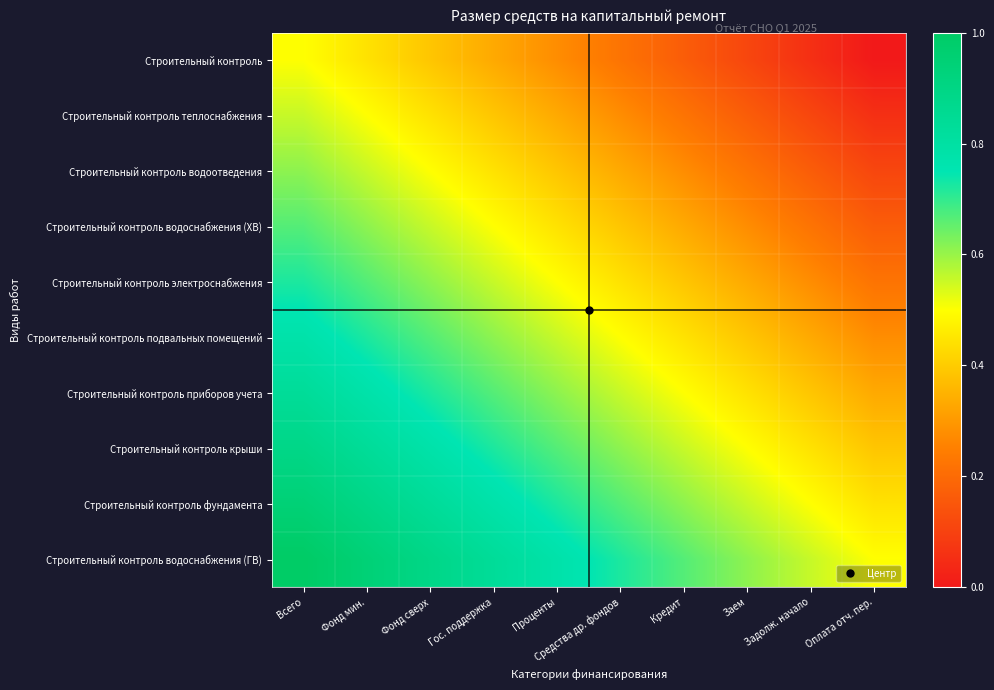

Which has a higher value, Всего or Кредит?

Всего